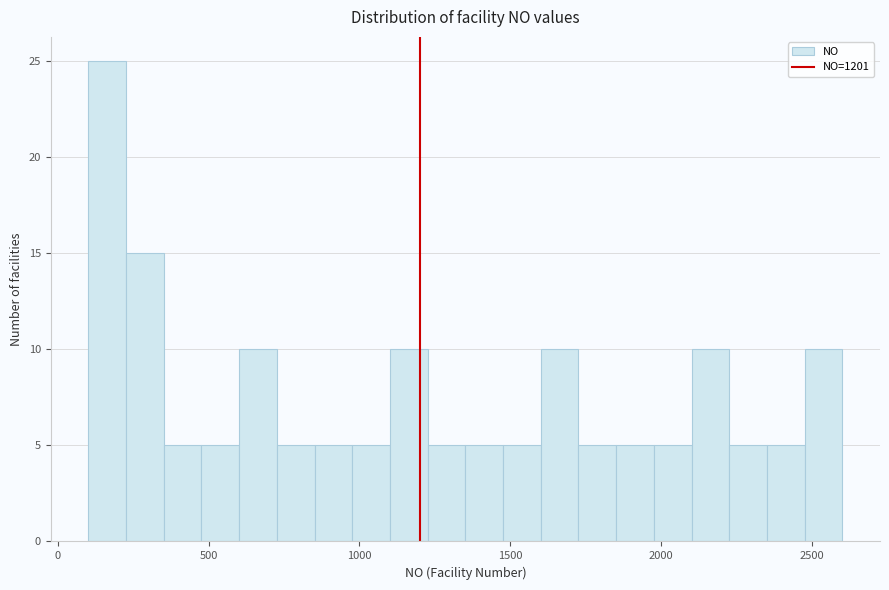

Read against the x-axis, roughly where is the centre of the tallest bar?

150